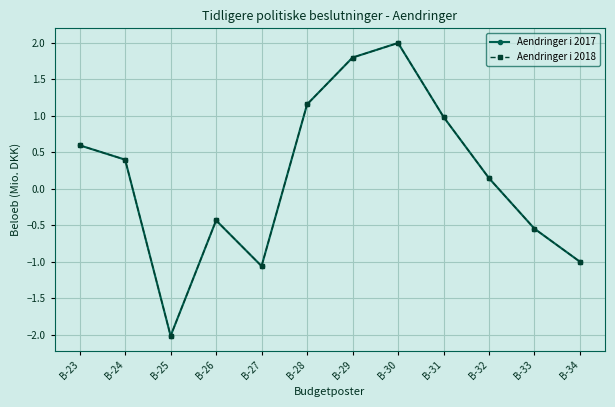

Between B-23 and B-34, which series saw the biggest shift?

Aendringer i 2017